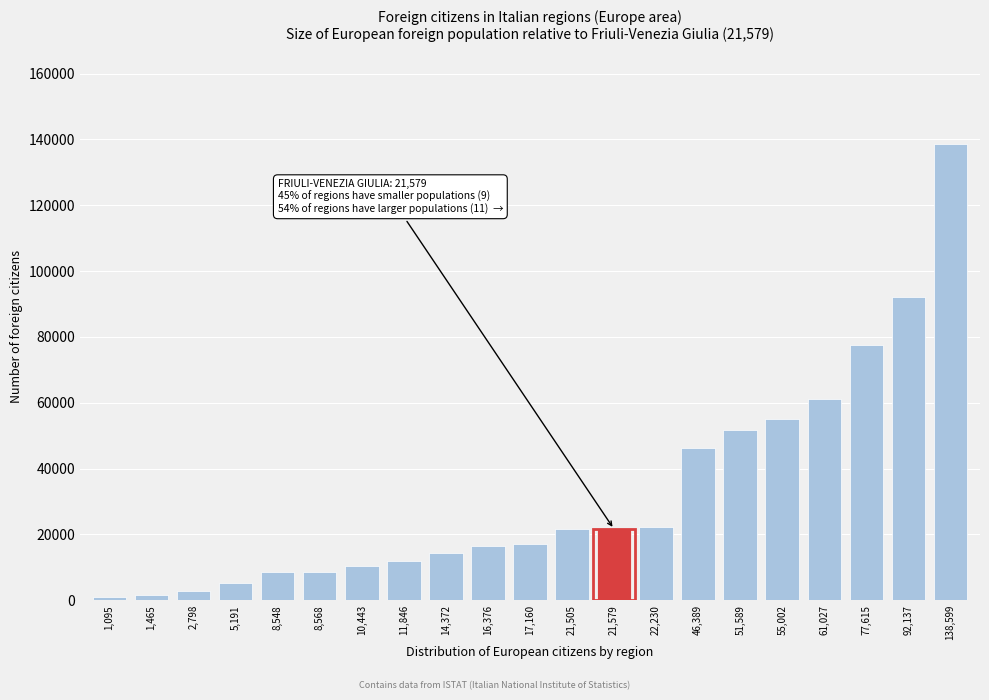

Which category has the highest value across all series?

138,599